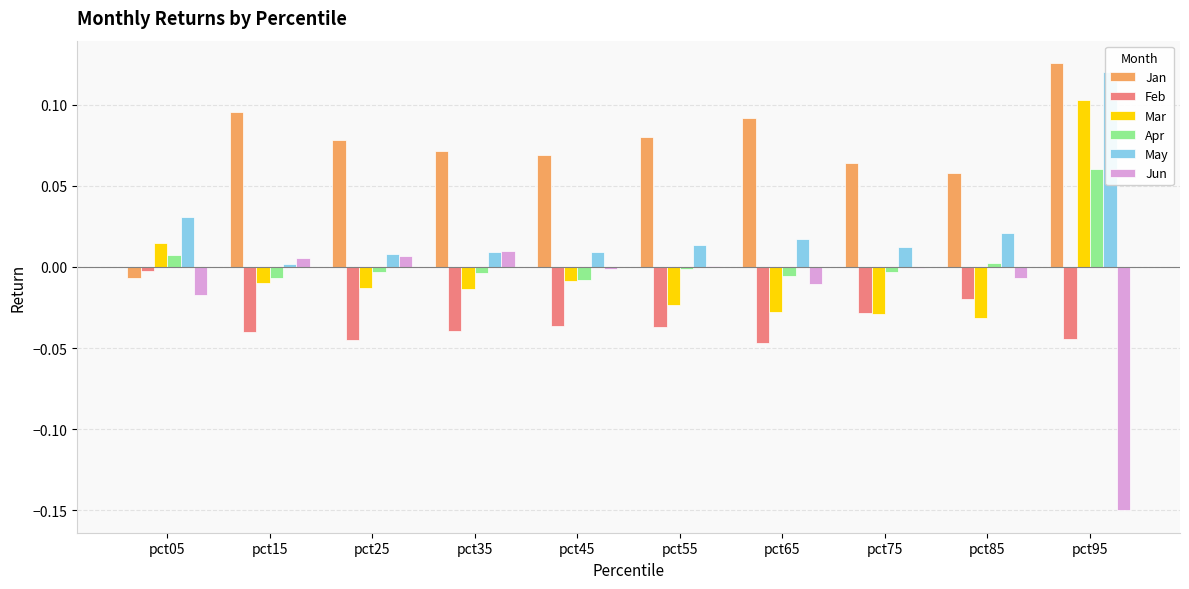

List the labels in order of Feb value, largest first.

pct05, pct85, pct75, pct45, pct55, pct35, pct15, pct95, pct25, pct65